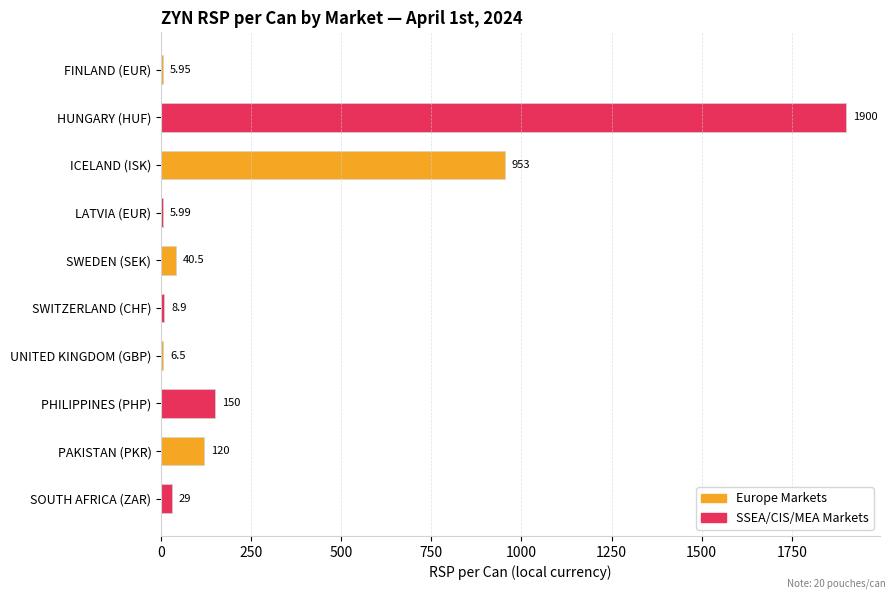

Count the number of values greater than 40.

5